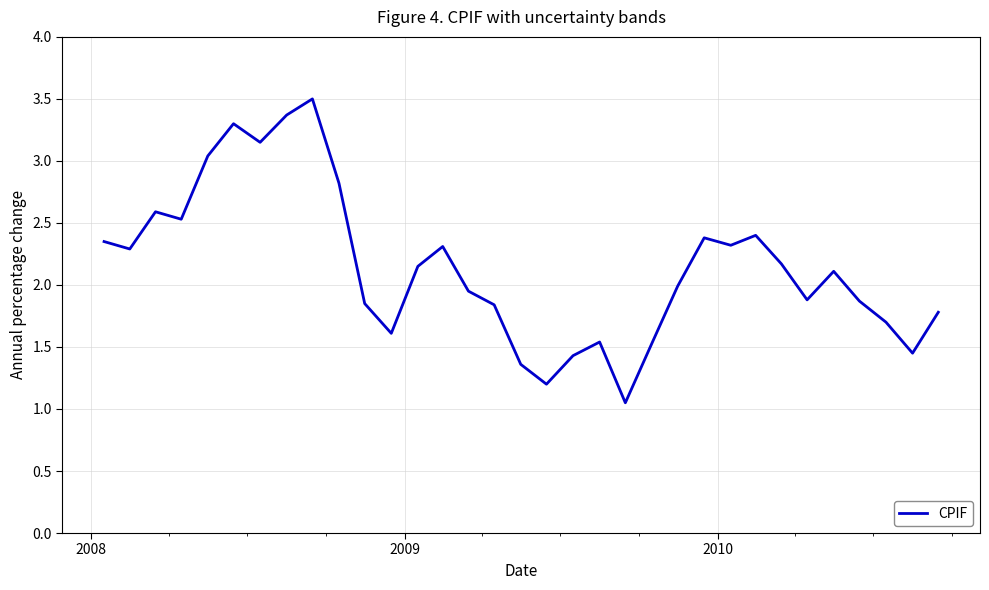

What is the sum of all values?

70.8